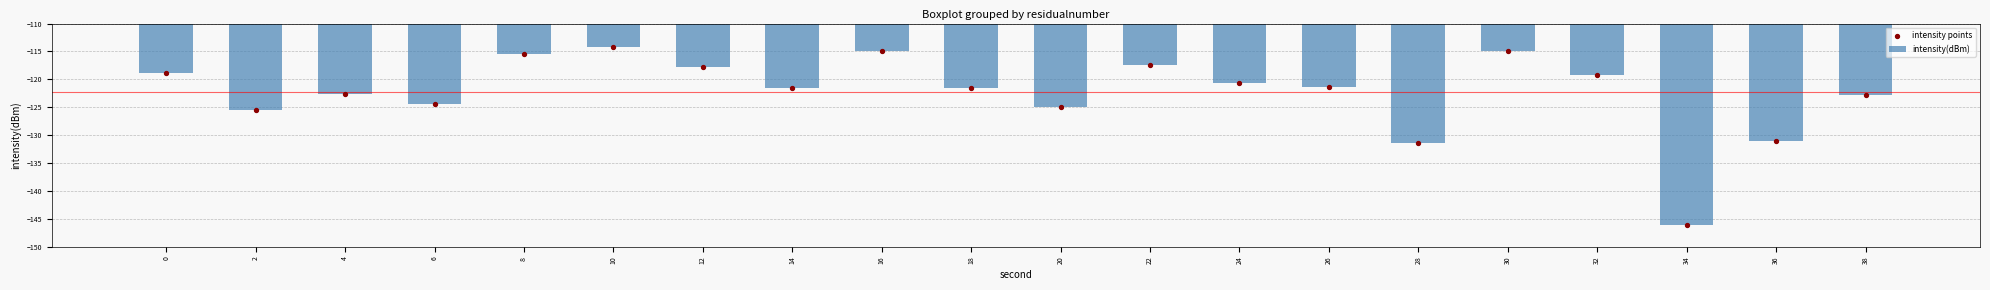

What are all the series names shown in the legend?

intensity(dBm), intensity points